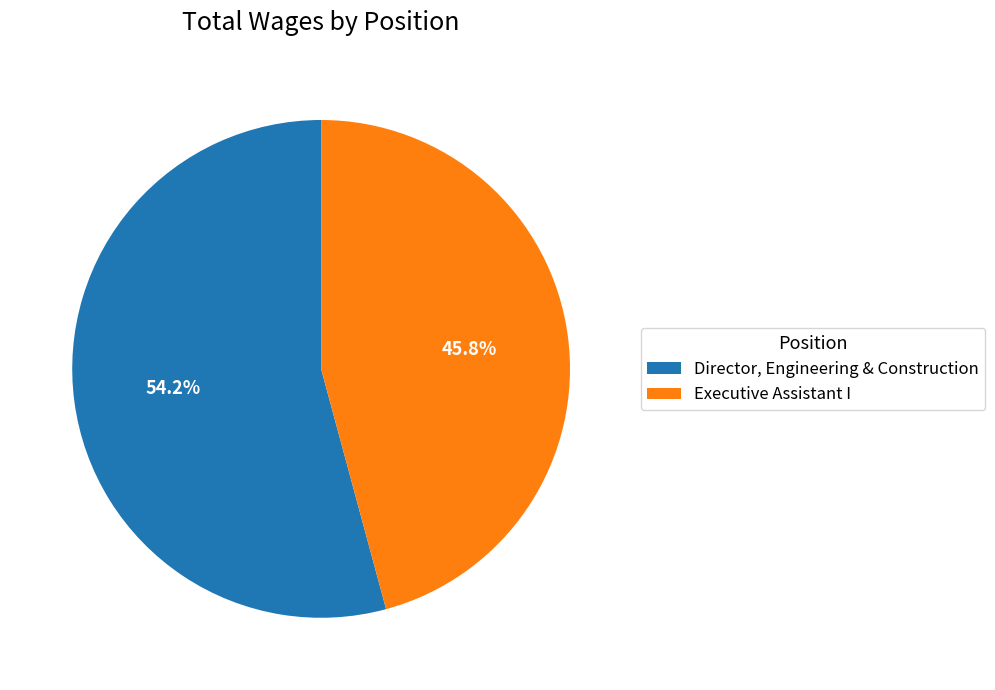

Count the number of slices in the pie.

2